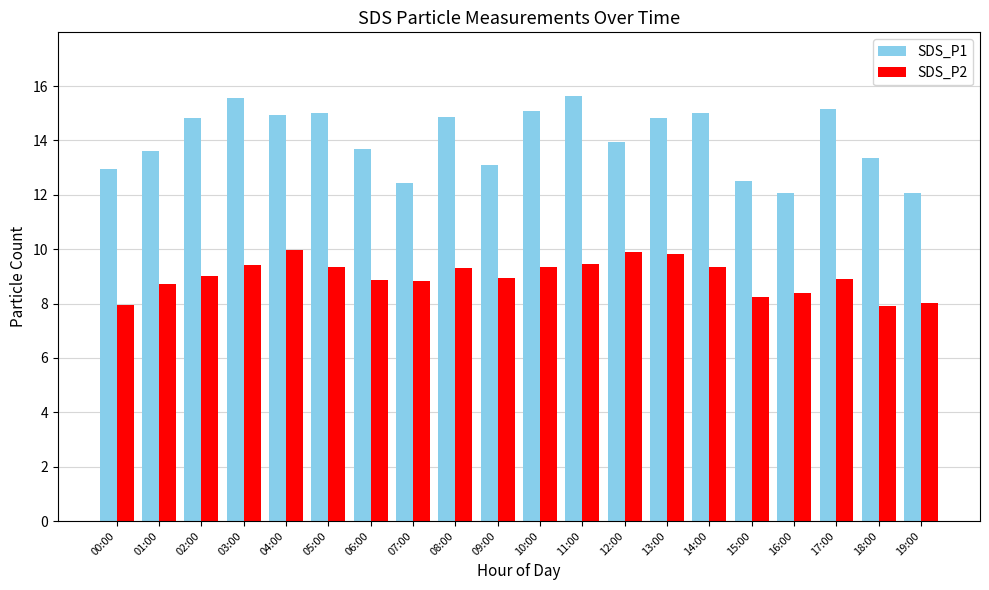

What is the lowest value of the SDS_P2 series?

7.9